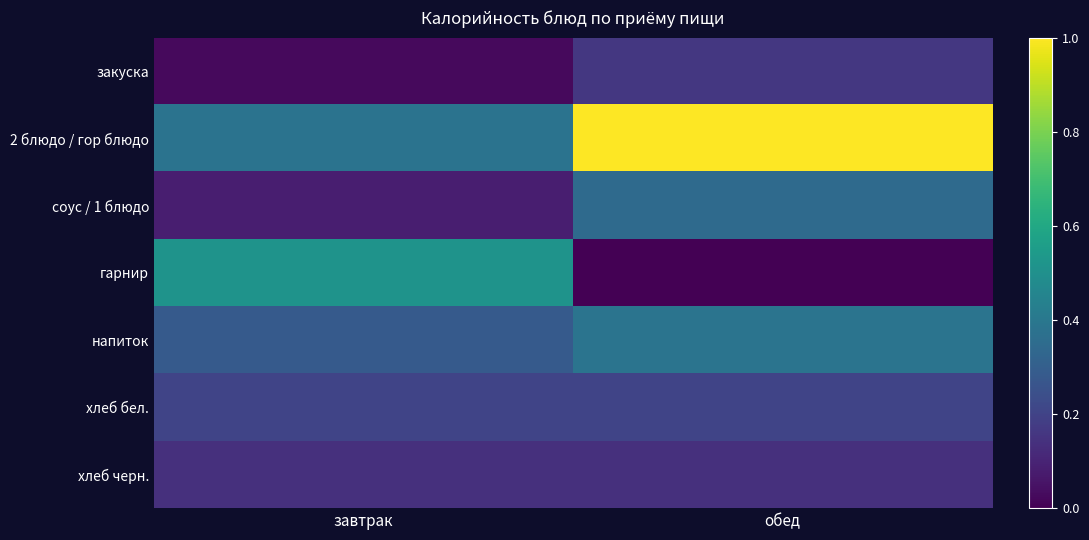

Reading left to right, transcribe all the data shown in this chart.

закуска: завтрак=0.0	обед=0.2
2 блюдо / гор блюдо: завтрак=0.4	обед=1.0
соус / 1 блюдо: завтрак=0.1	обед=0.3
гарнир: завтрак=0.5	обед=0.0
напиток: завтрак=0.3	обед=0.4
хлеб бел.: завтрак=0.2	обед=0.2
хлеб черн.: завтрак=0.1	обед=0.1